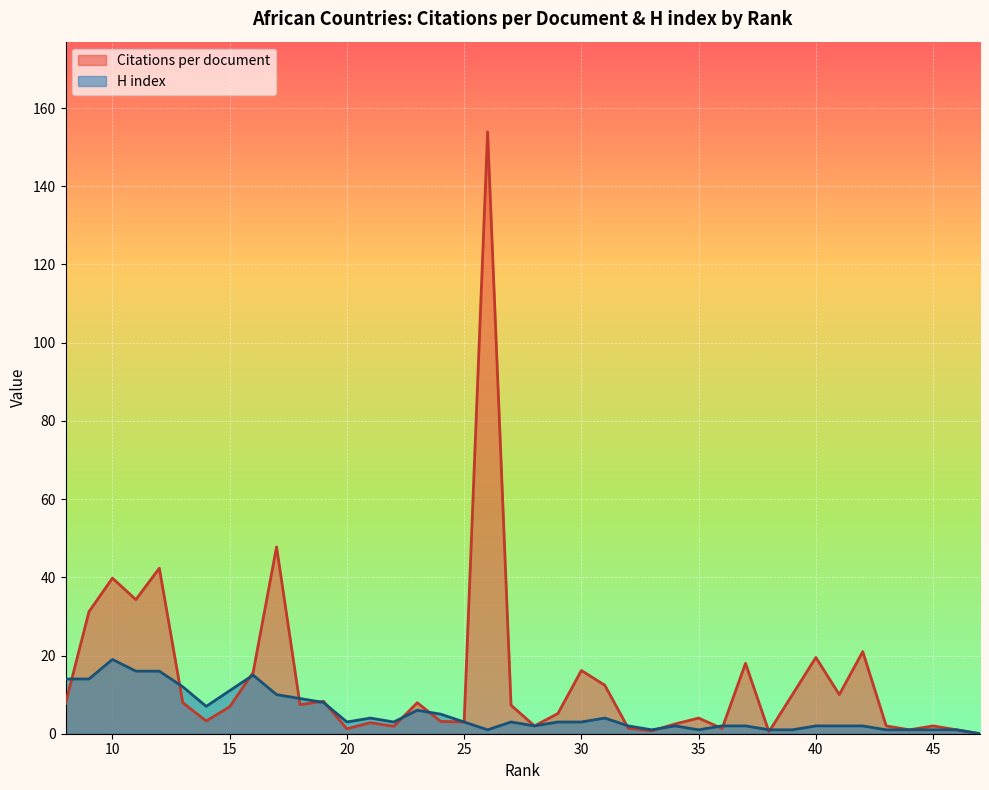

Which series has the widest spread of values?

Citations per document